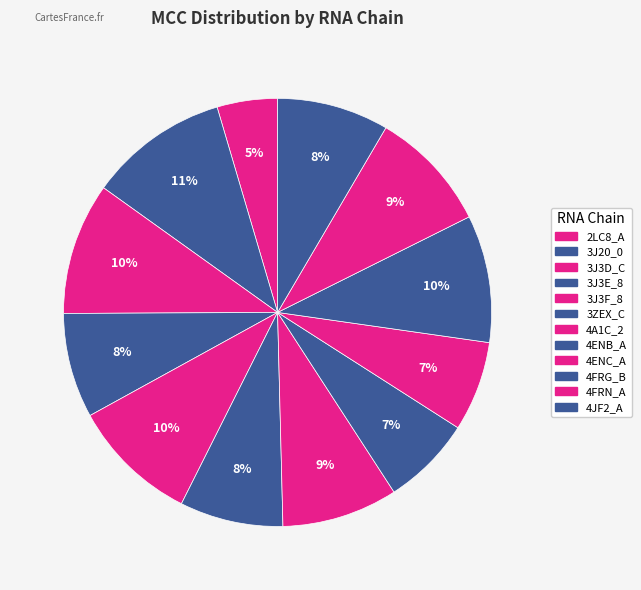

How many segments does this pie chart have?

12